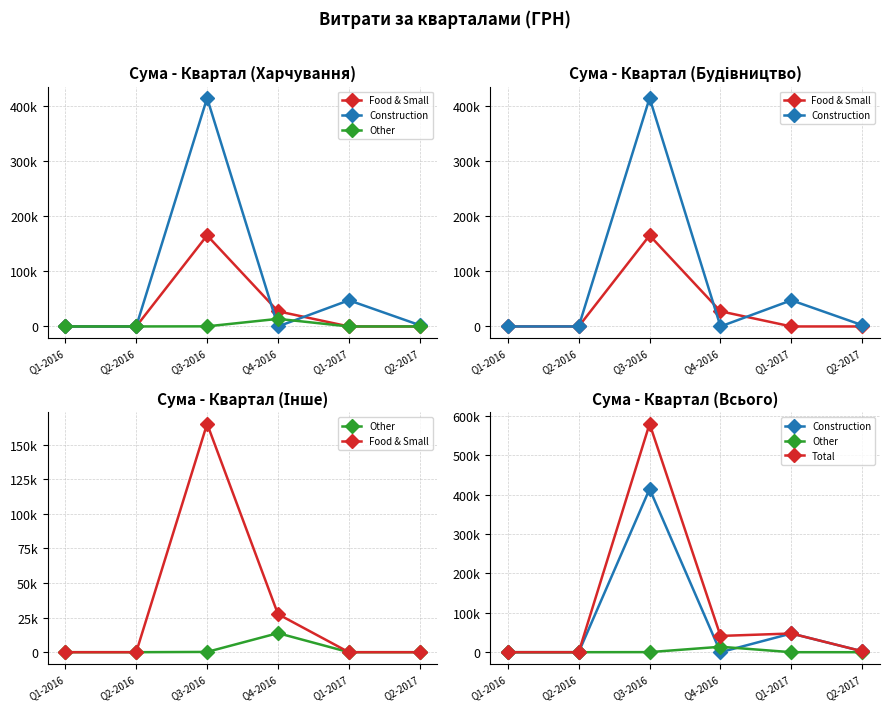

How many categories are shown in the chart?

6